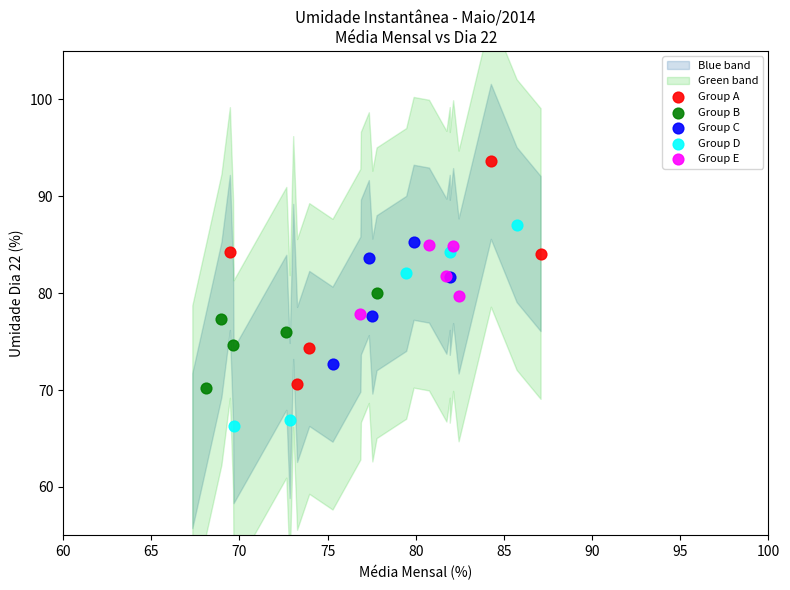

Which series has the widest spread of Y values?

Group A